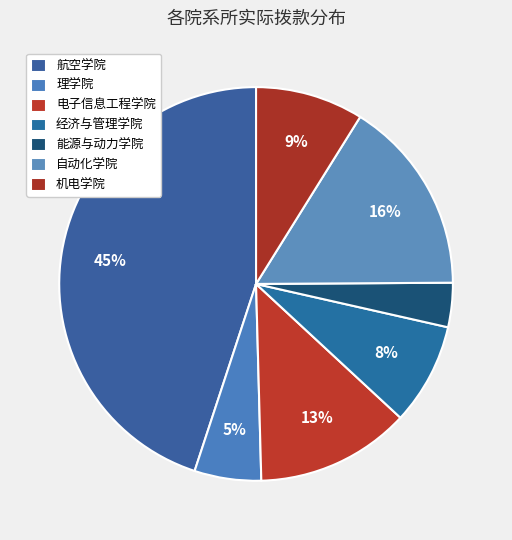

How many slices are in this pie chart?

7